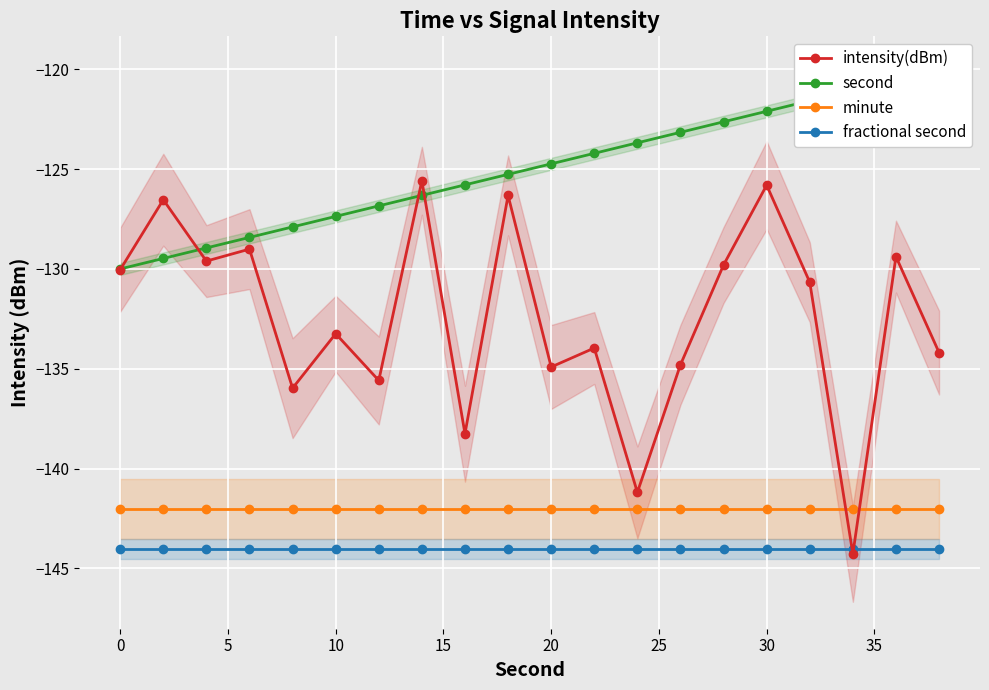

True or false: minute has a value of -142.0 at 30.

True